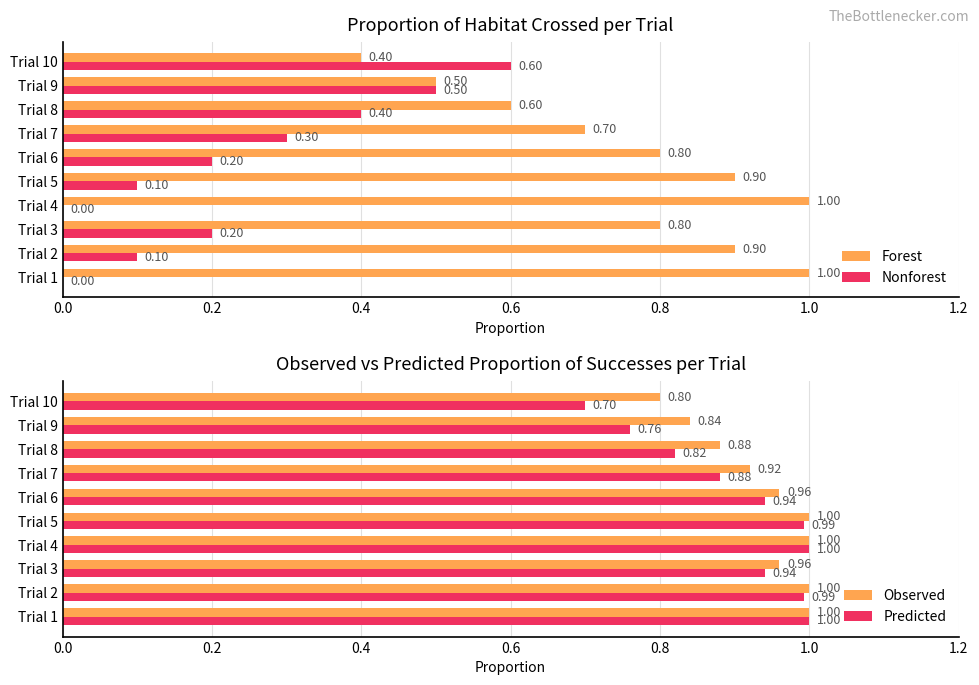

The Nonforest series shows 0.3 at Trial 9. True or false?

False